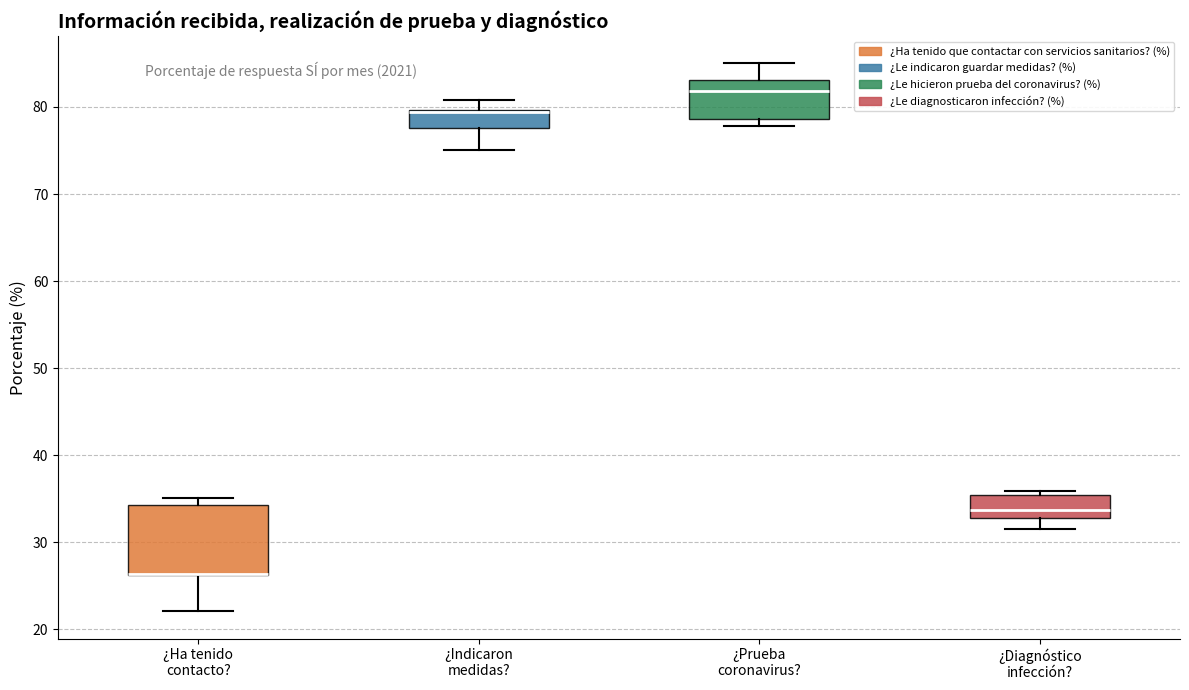

Which box is the tallest, from its lower edge to its upper edge?

¿Ha tenido contacto?